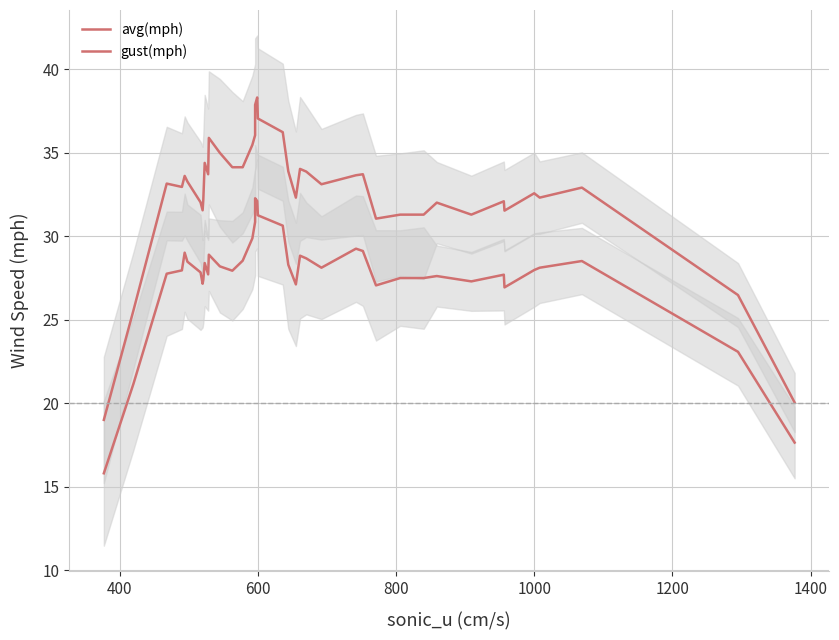

What is the spread (max minus min) of values at 600?

5.8